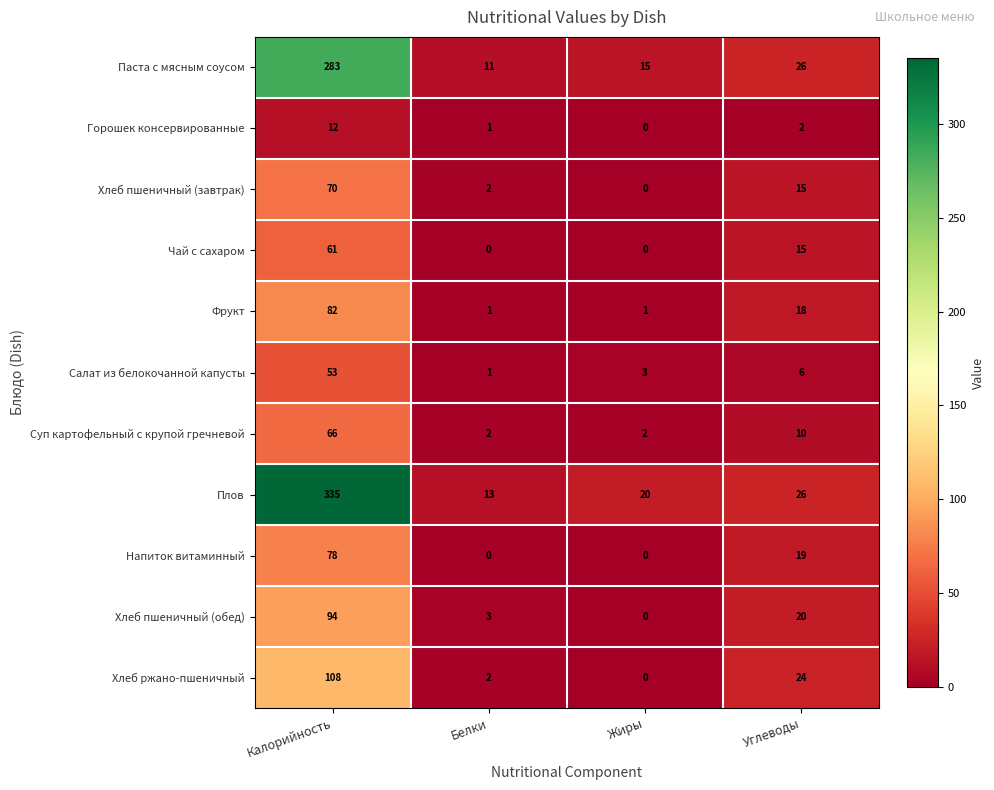

Is it true that Напиток витаминный equals 0 at Жиры?

True